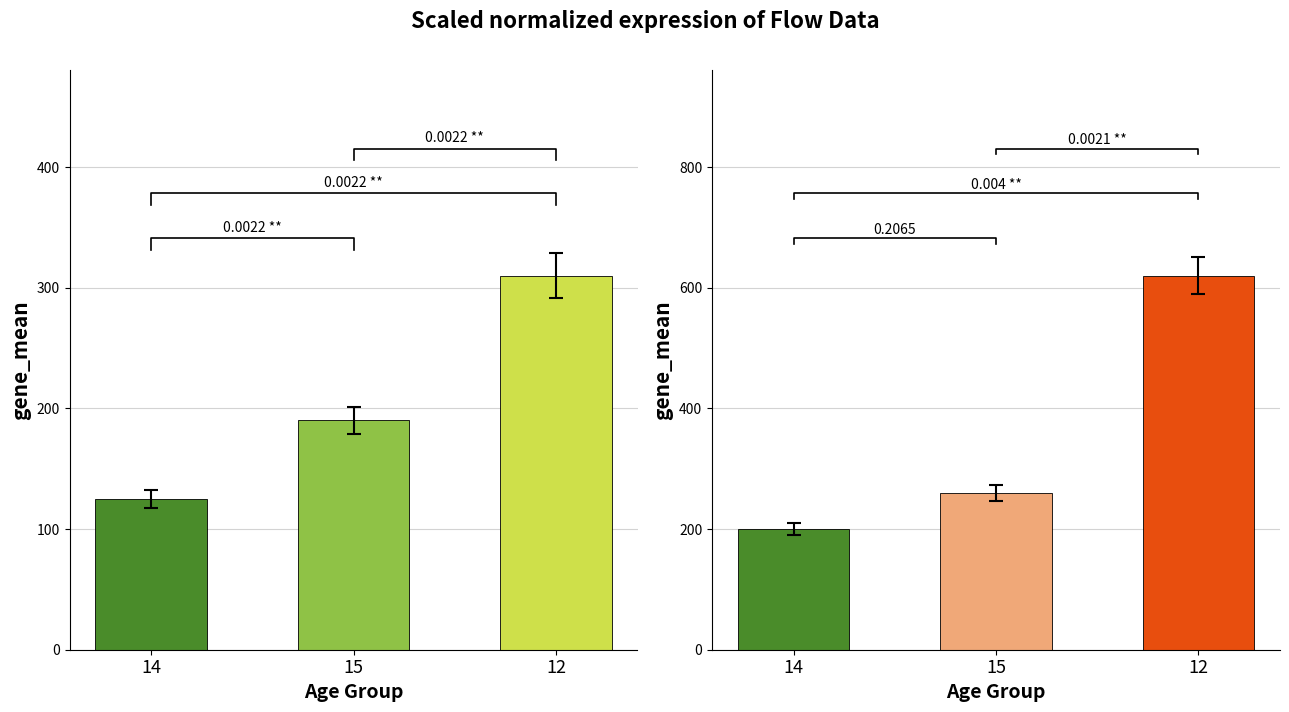

How many bars are there in total?

6